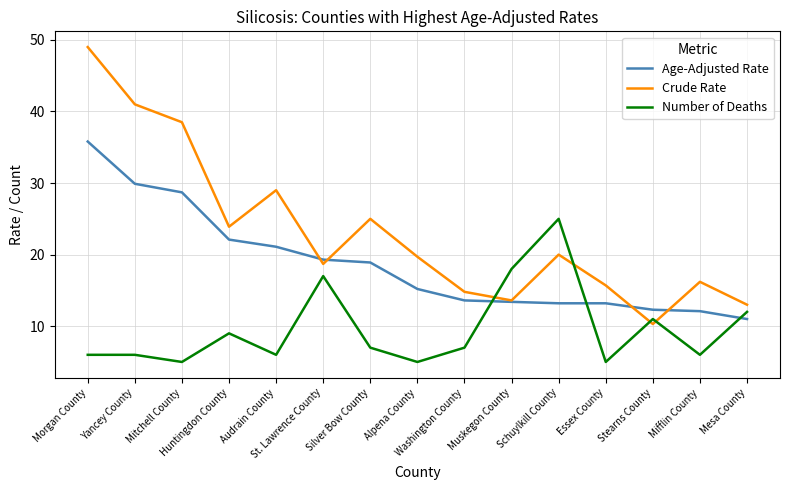

What is the difference between the maximum and second lowest values in the Crude Rate series?

36.0